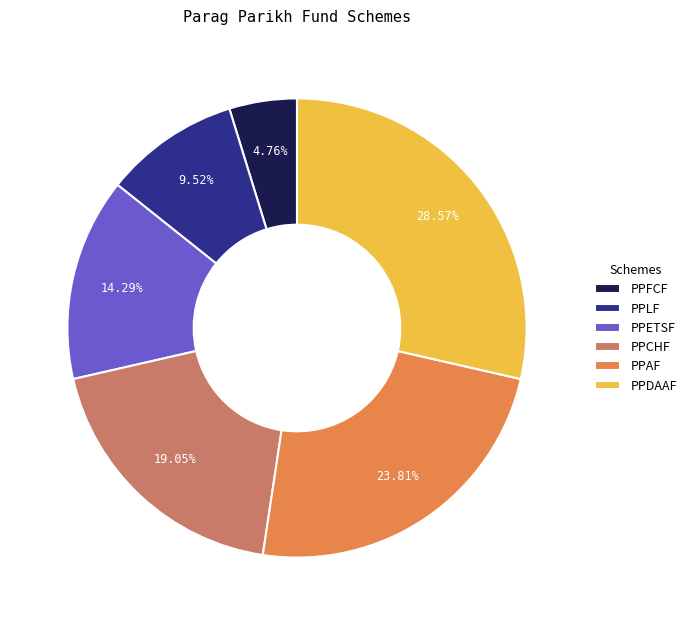

Between PPETSF and PPLF, which is larger?

PPETSF